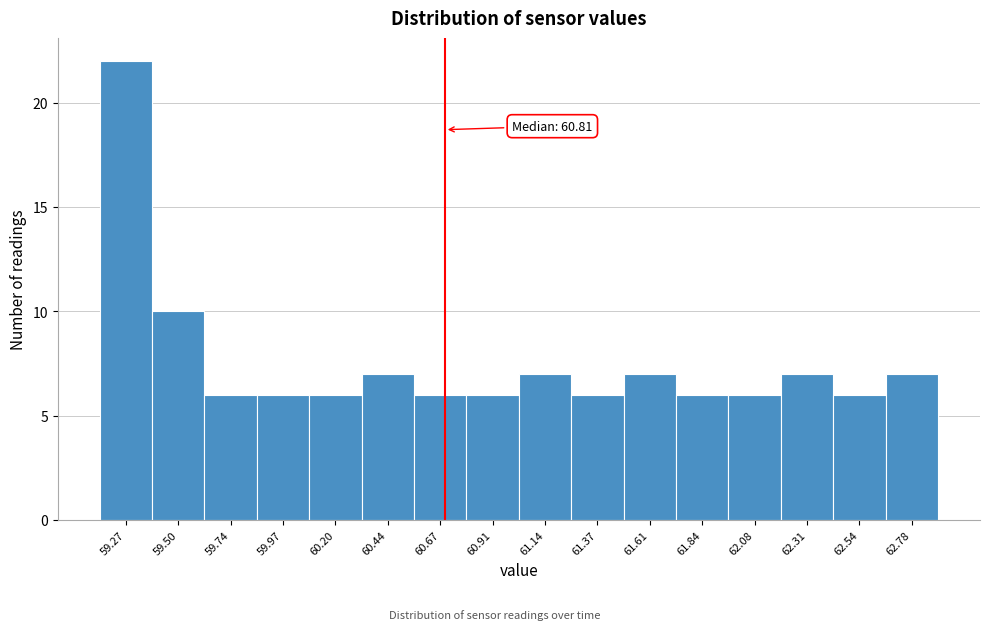

Reading left to right, list all the values displayed in this chart.

59.27=22	59.50=10	59.74=6	59.97=6	60.20=6	60.44=7	60.67=6	60.91=6	61.14=7	61.37=6	61.61=7	61.84=6	62.08=6	62.31=7	62.54=6	62.78=7